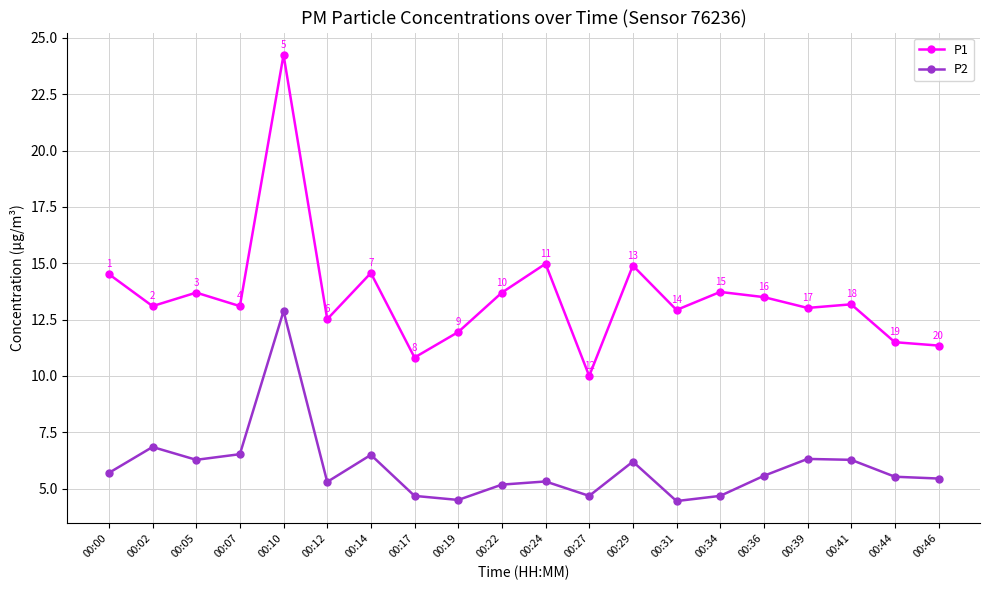

Does the chart display data point markers on the line(s)?

Yes